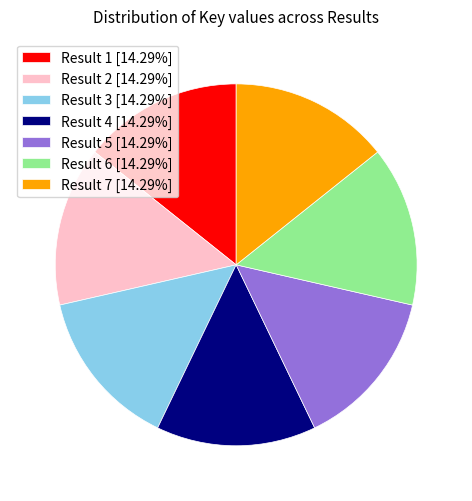

Does any single category account for the majority?

No